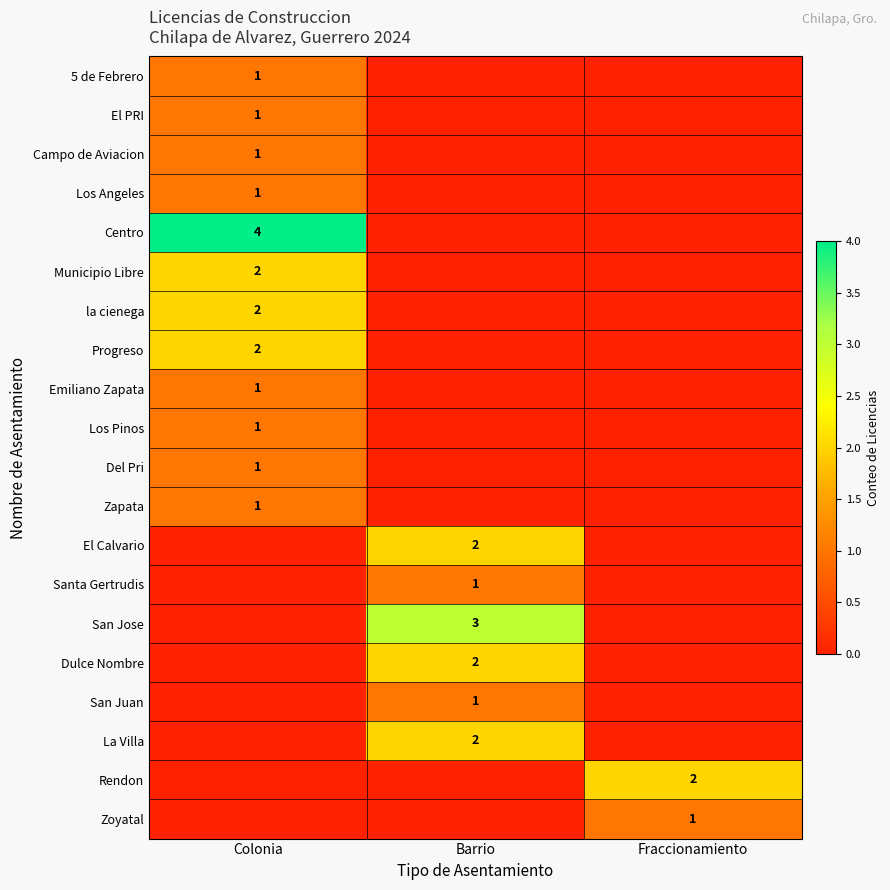

Is it true that El Calvario equals 2 at Barrio?

True